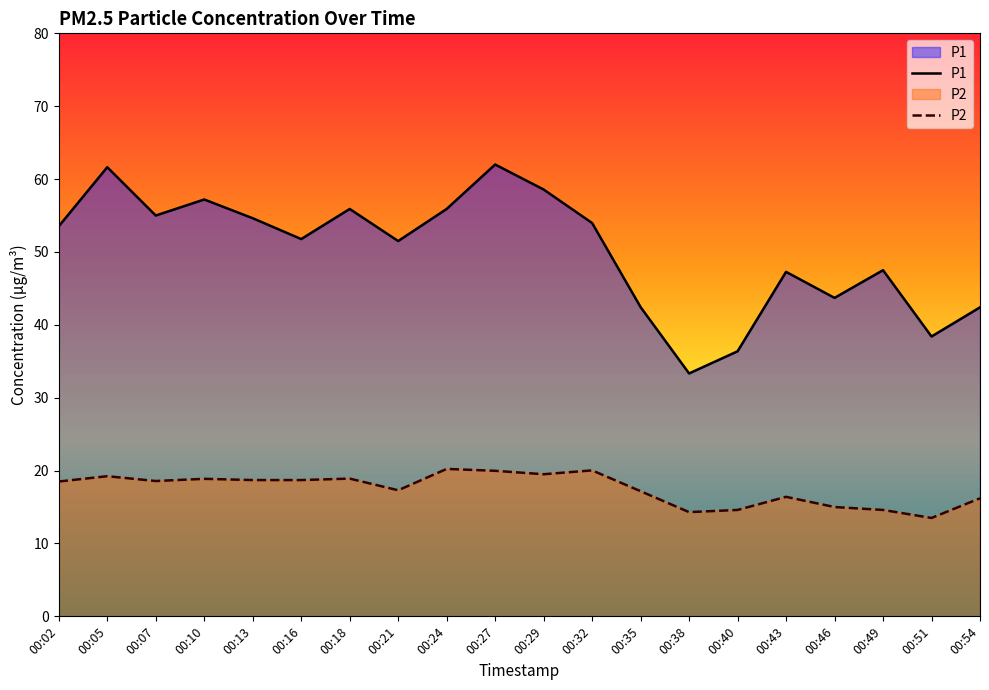

Where does the P1 series first go above 53?

00:02